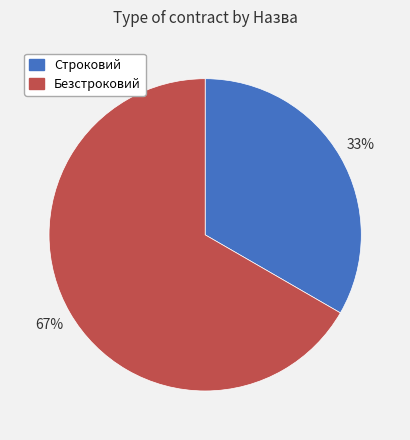

To the nearest percent, what is the combined percentage of Безстроковий and Строковий?

100%